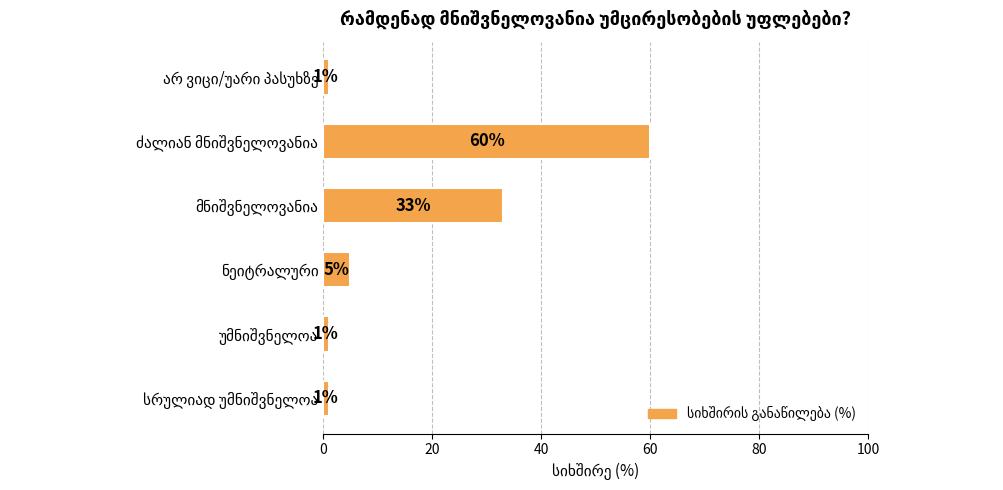

What is the difference between the maximum and minimum values?

59